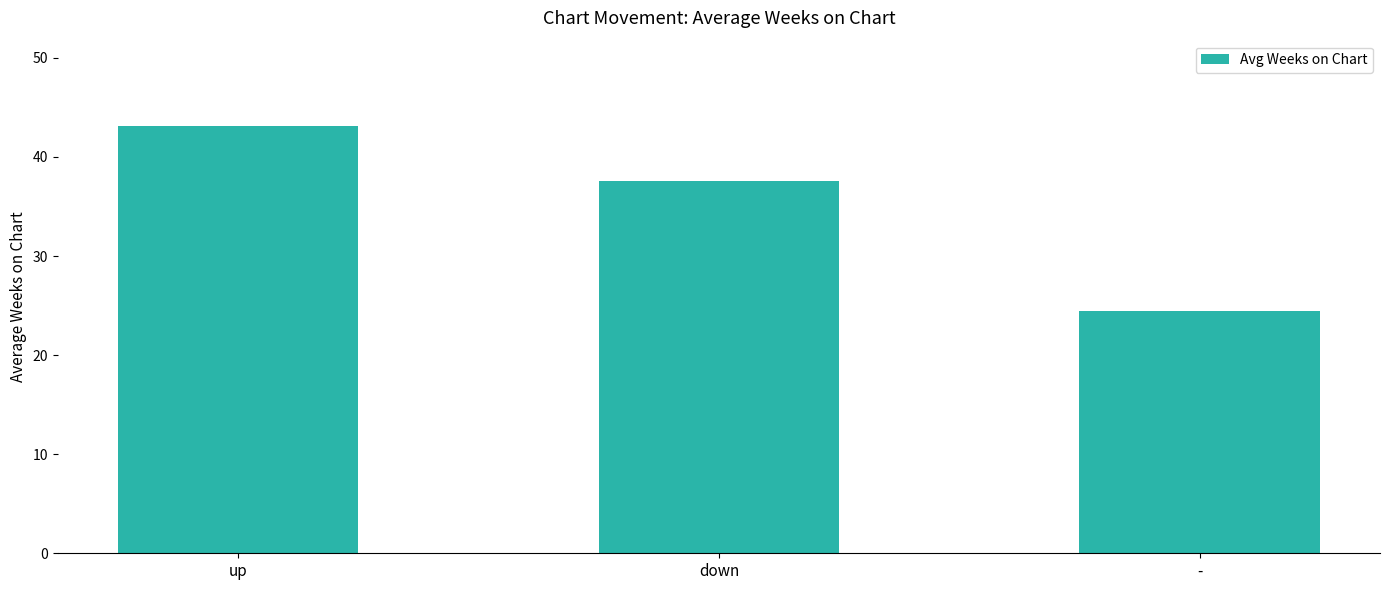

At which label does the data first exceed 37?

up